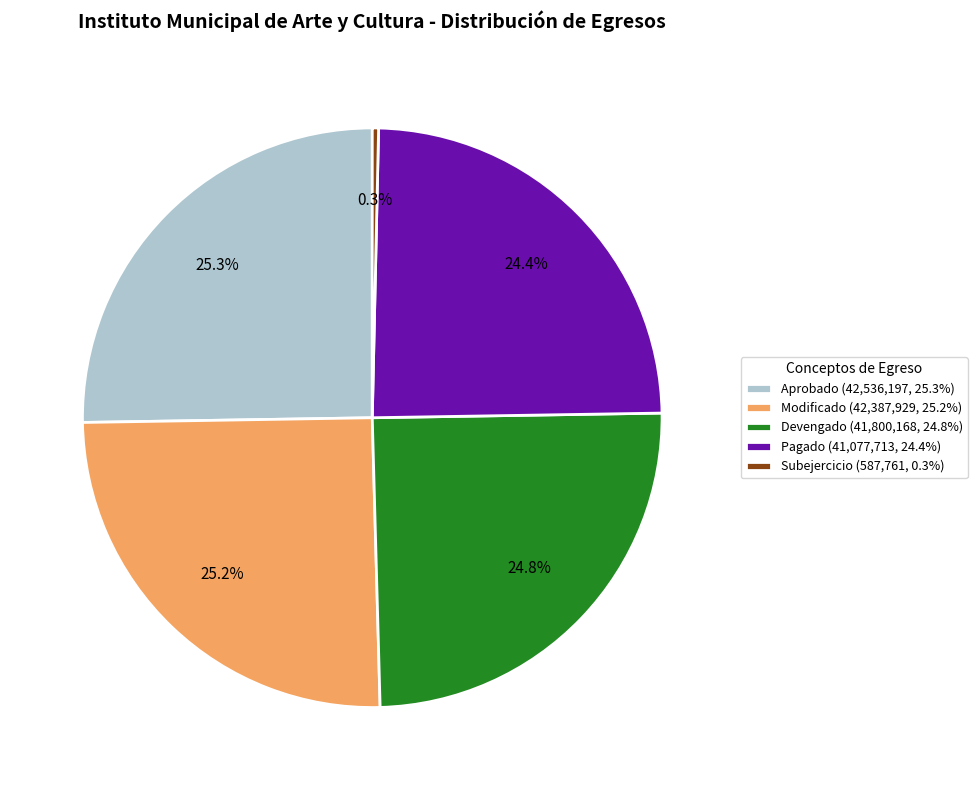

Rank the categories by value from highest to lowest.

Aprobado (42,536,197, 25.3%), Modificado (42,387,929, 25.2%), Devengado (41,800,168, 24.8%), Pagado (41,077,713, 24.4%), Subejercicio (587,761, 0.3%)